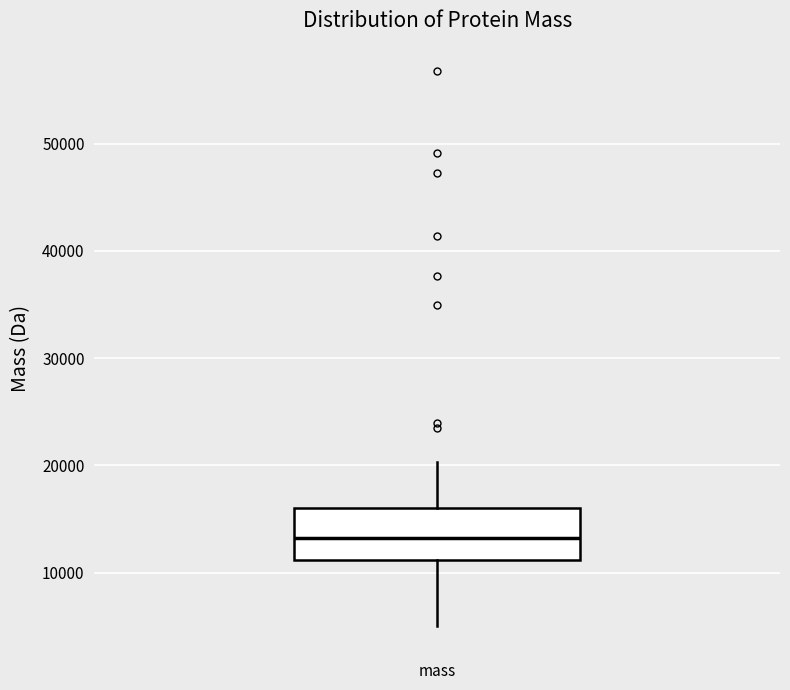

Read this box plot against the y-axis: the position of the median line, the range covered by the box, and the ends of both whiskers. The values are not printed on the chart, so give them approximately, as read against the axis.

median 13000, box 11000 to 16000, whiskers 5000 to 20000